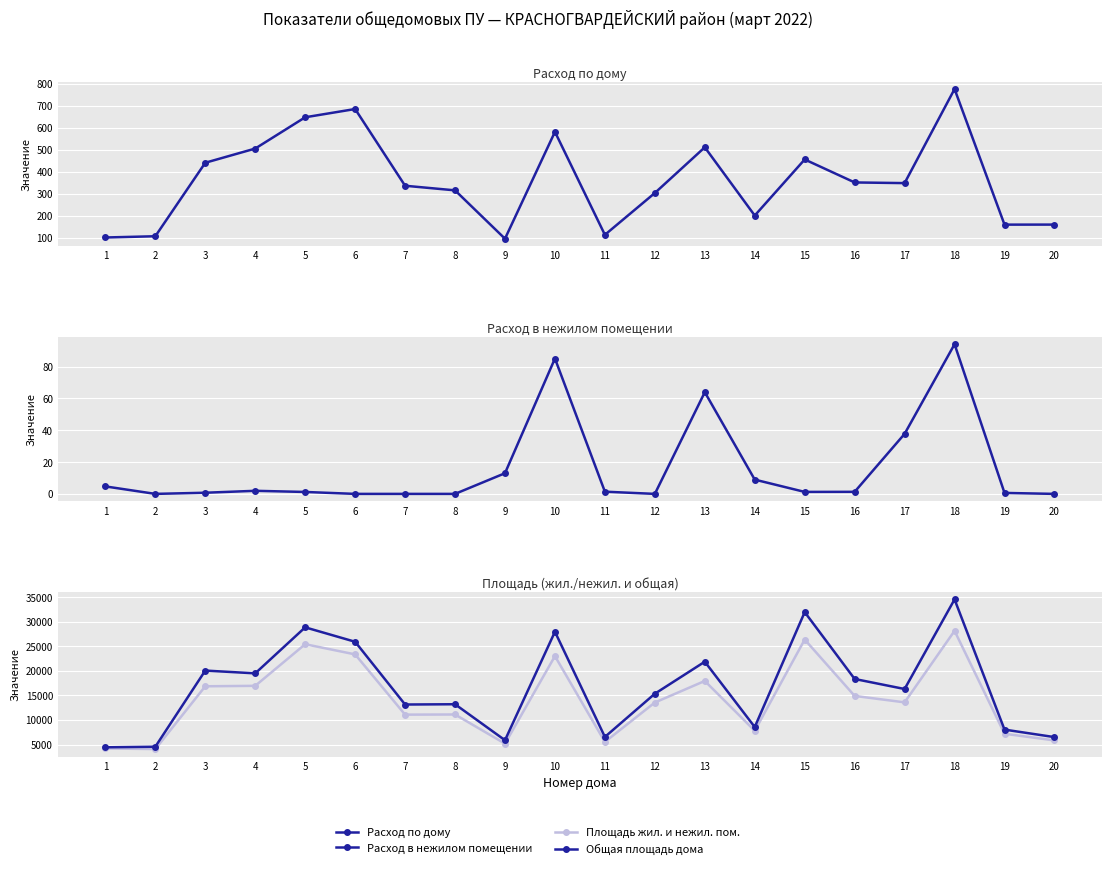

True or false: Площадь жил. и нежил. пом. has a value of 1594.7 at 19.

False